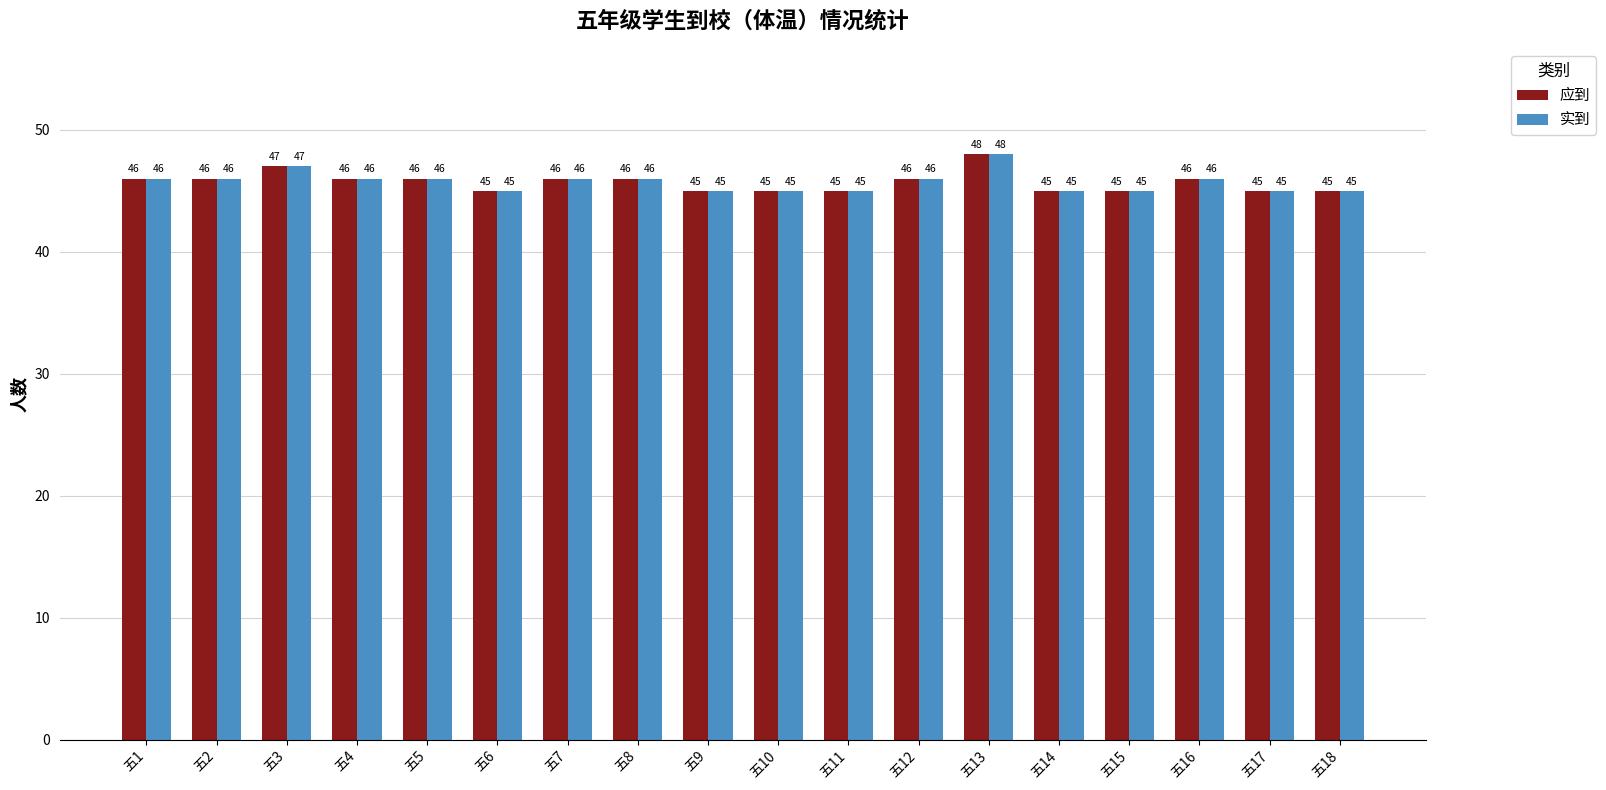

What are all the series names shown in the legend?

应到, 实到